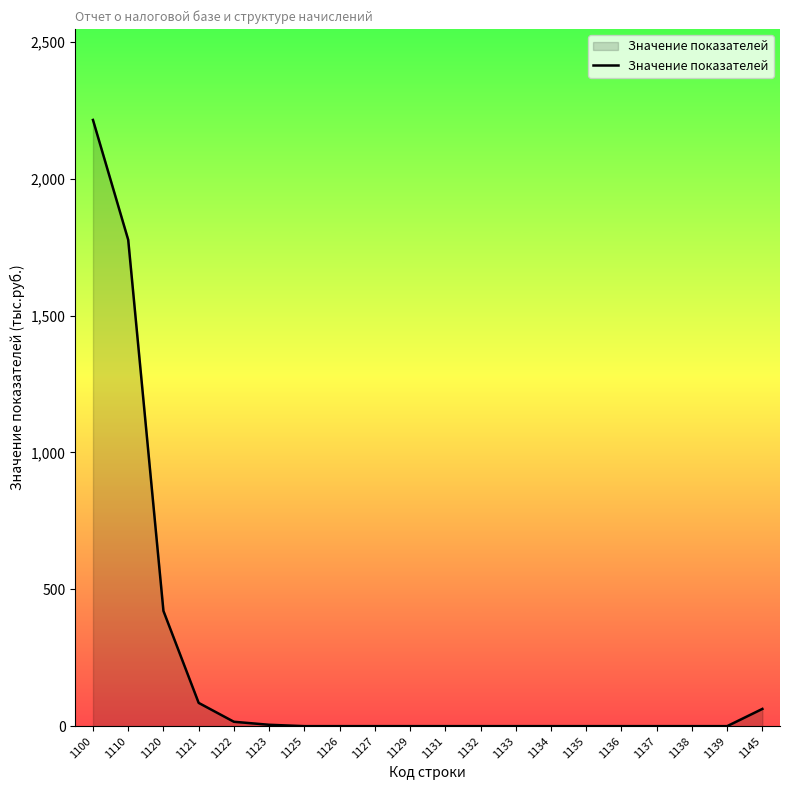

Between 1110 and 1134, which is larger?

1110